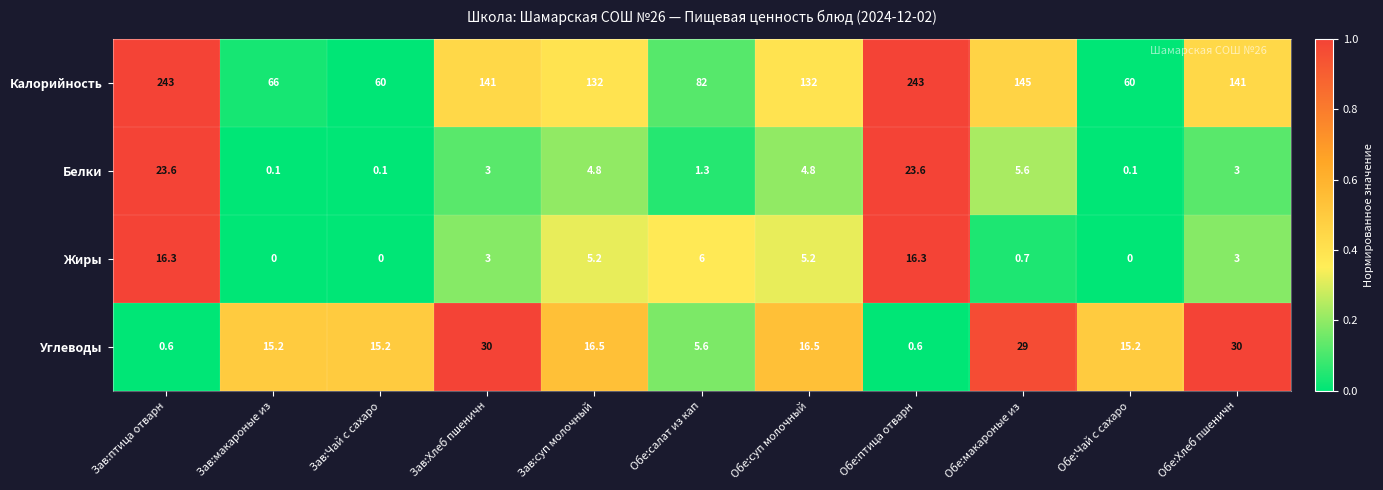

Which series changed the most between Зав:макароные из and Зав:суп молочный?

Калорийность